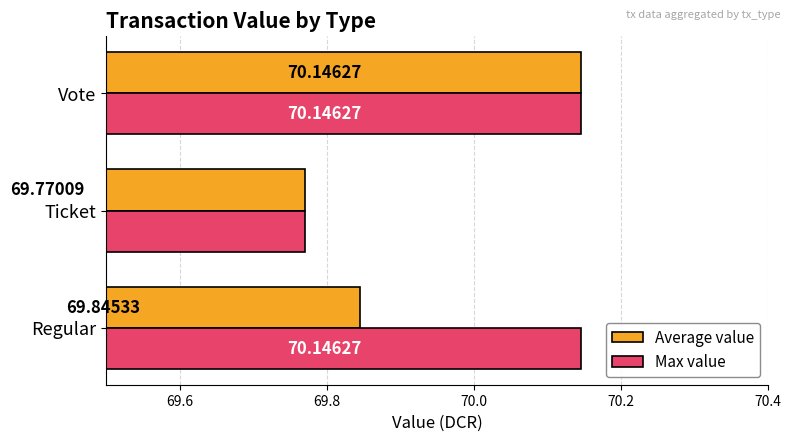

What is the difference between the highest and lowest values at Regular?

0.3